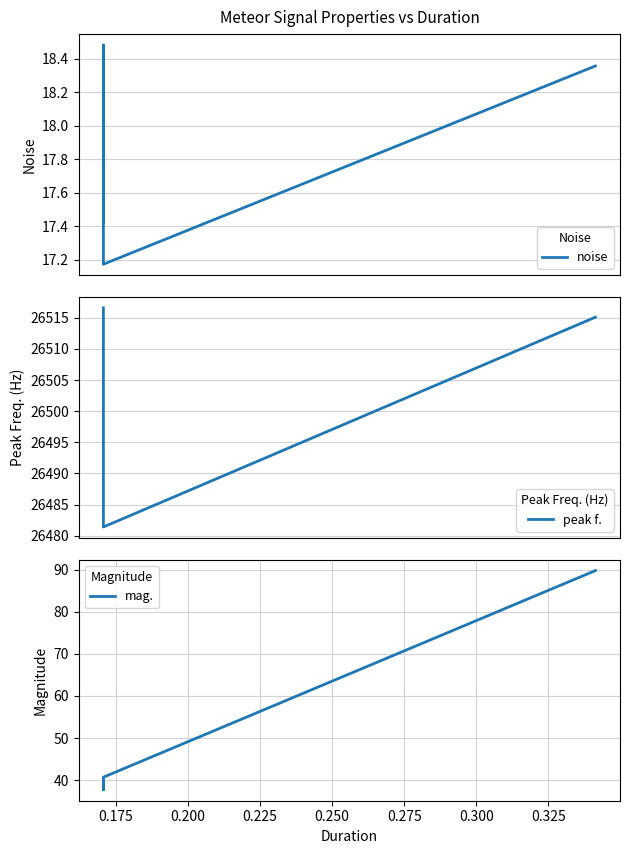

What is the average value of the noise series?

17.9